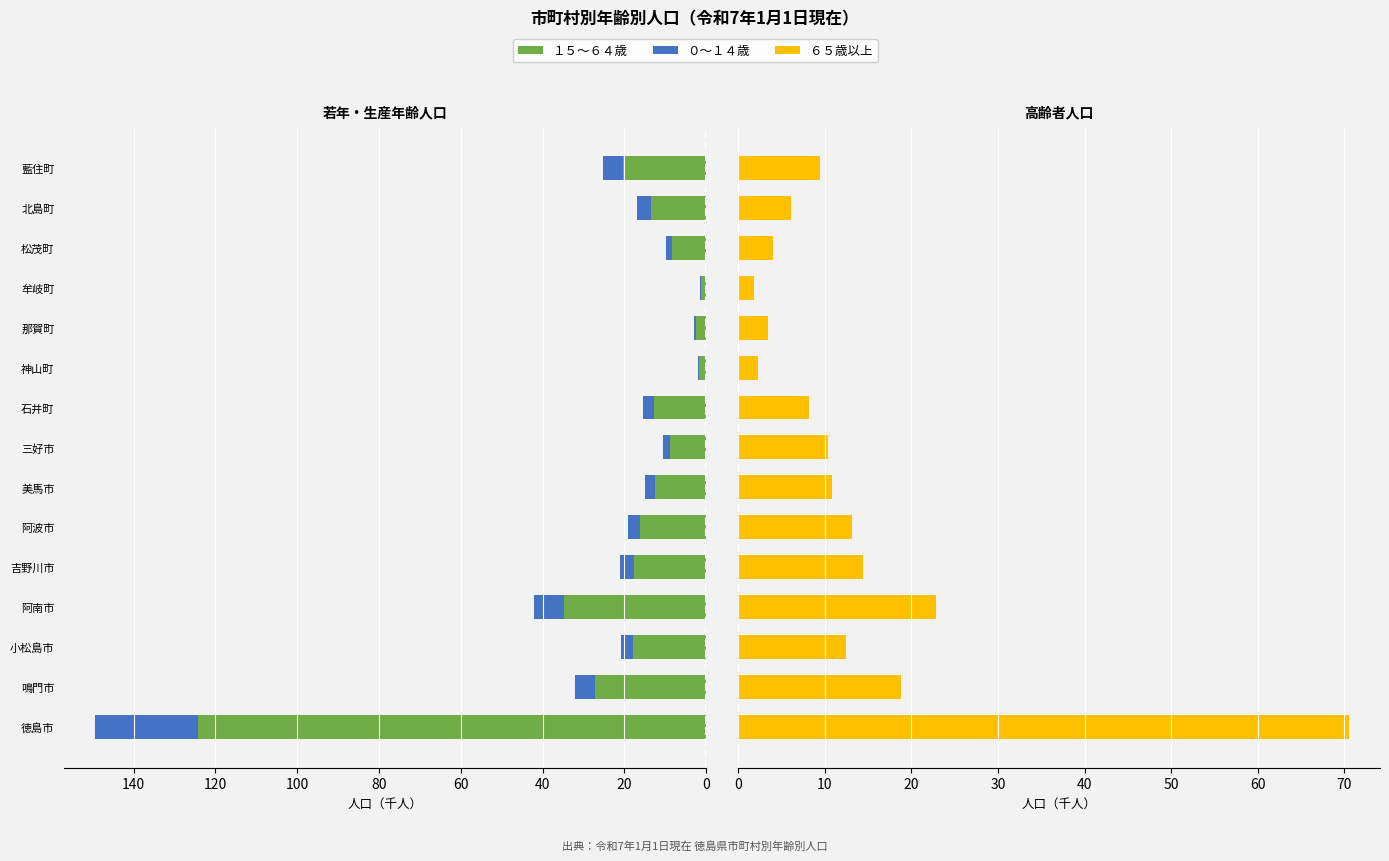

Reading left to right, what are all the values shown in this chart?

１５～６４歳: 124.3	27.2	17.9	34.8	17.7	16.0	12.6	8.9	12.7	1.6	2.5	1.2	8.3	13.4	20.3
０～１４歳: 25.2	4.9	3.0	7.2	3.3	3.0	2.4	1.6	2.8	0.3	0.5	0.2	1.5	3.4	4.9
６５歳以上: 70.6	18.8	12.5	22.8	14.4	13.1	10.8	10.3	8.2	2.3	3.5	1.8	4.1	6.1	9.5